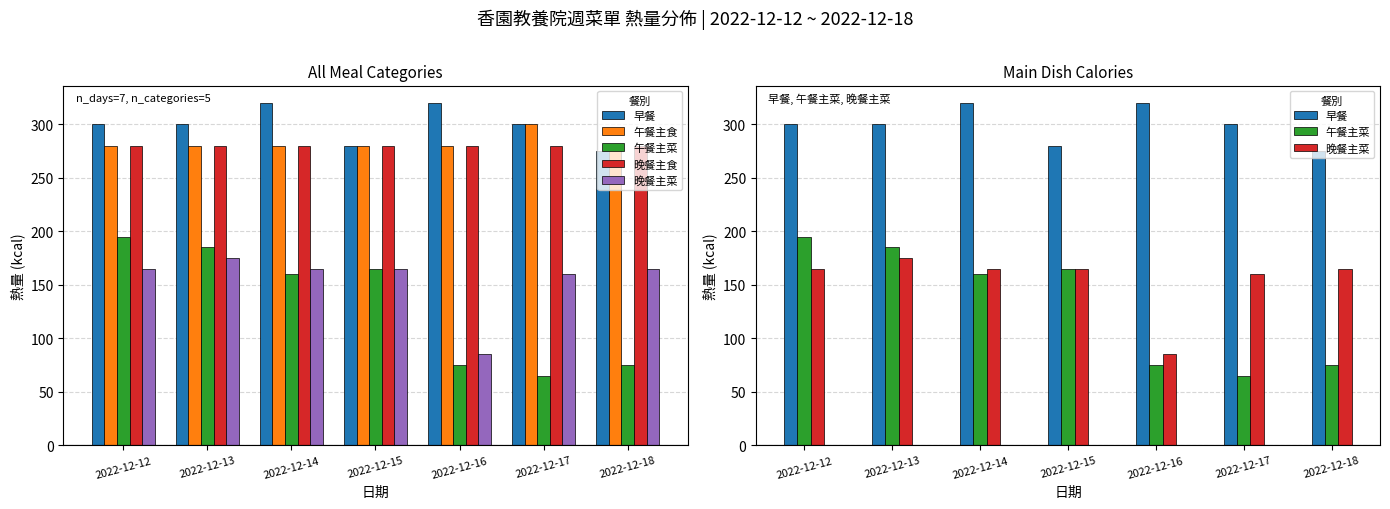

What is the sum of all 午餐主菜 values?

920